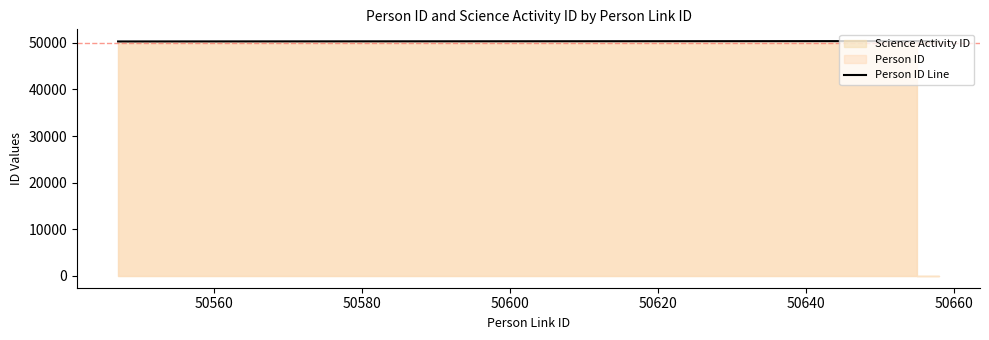

Is it true that the value at 50600 is 88020?

False